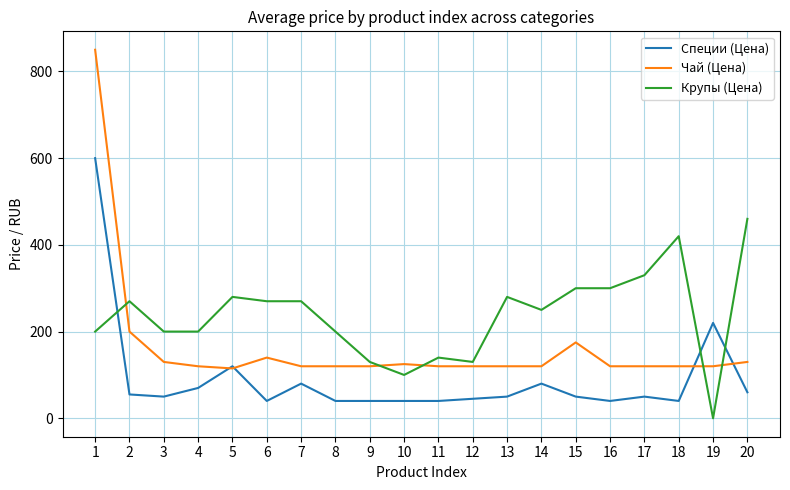

Which series changed the most between 1 and 18?

Чай (Цена)